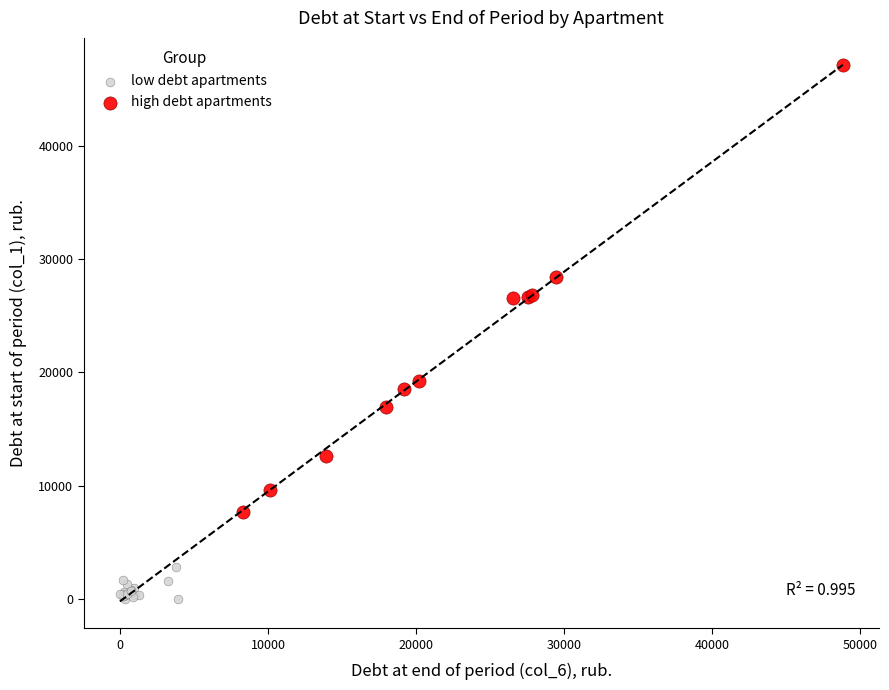

Which series has the largest Y range (max minus min)?

high debt apartments